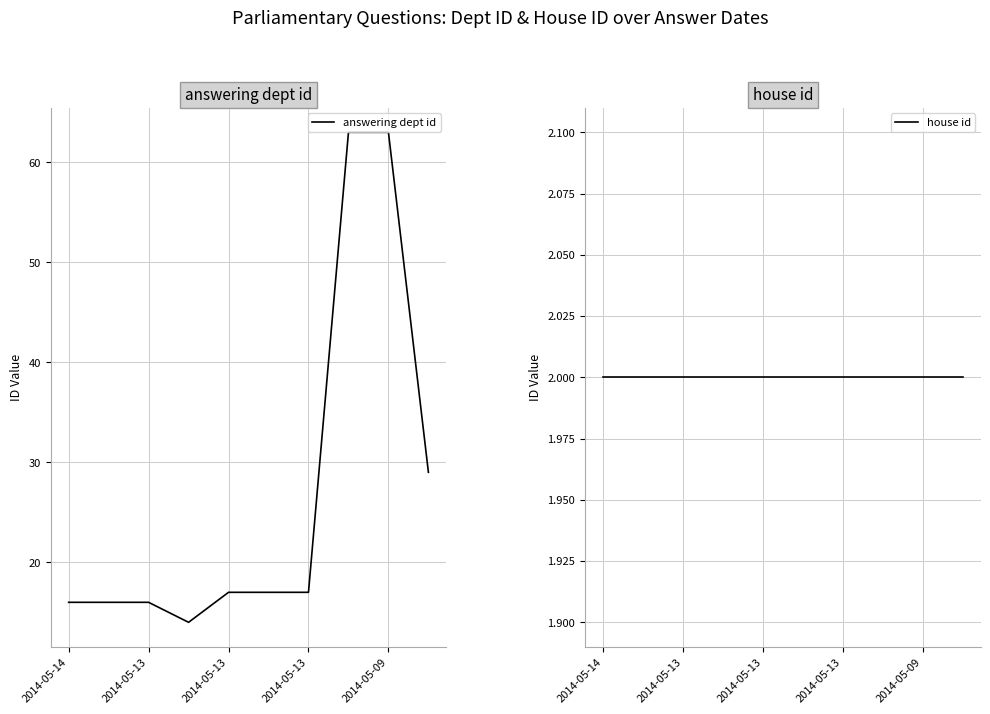

What is the total value across all series at 2014-05-14?

18